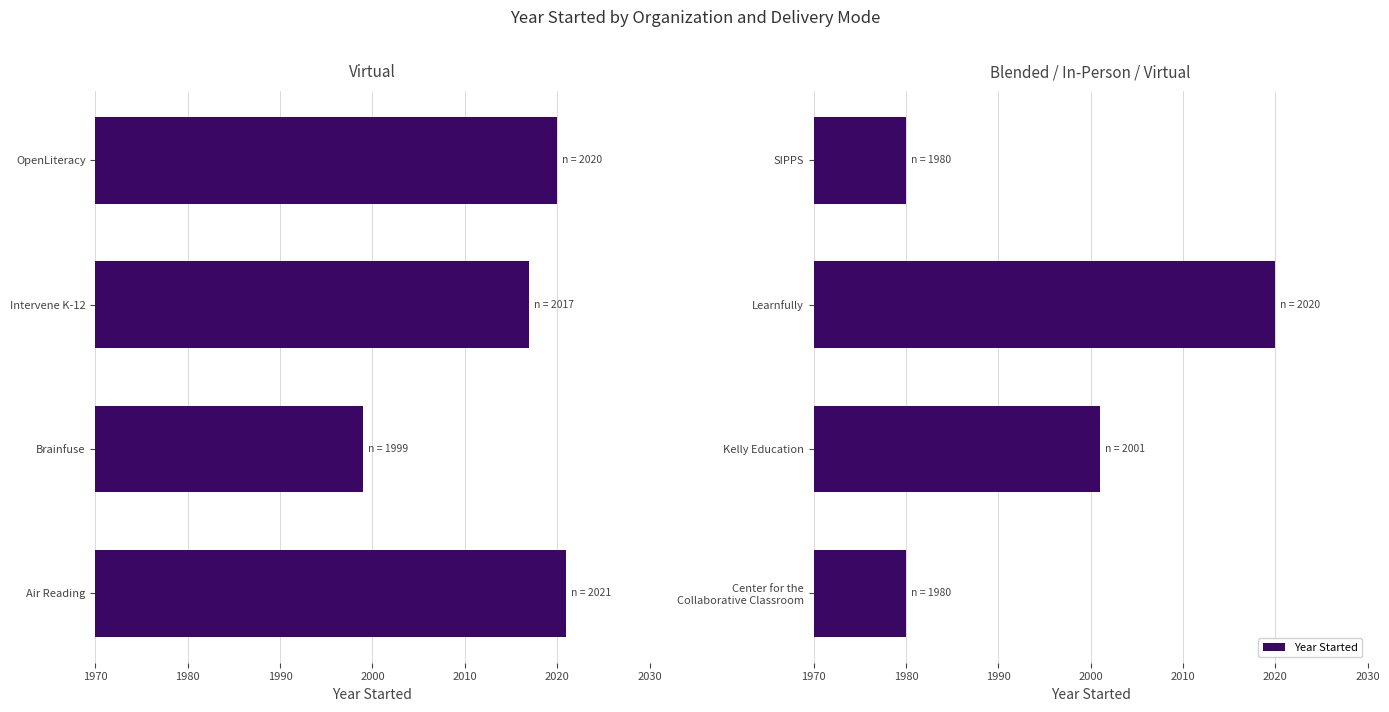

The value at 1990 is 2020. True or false?

True